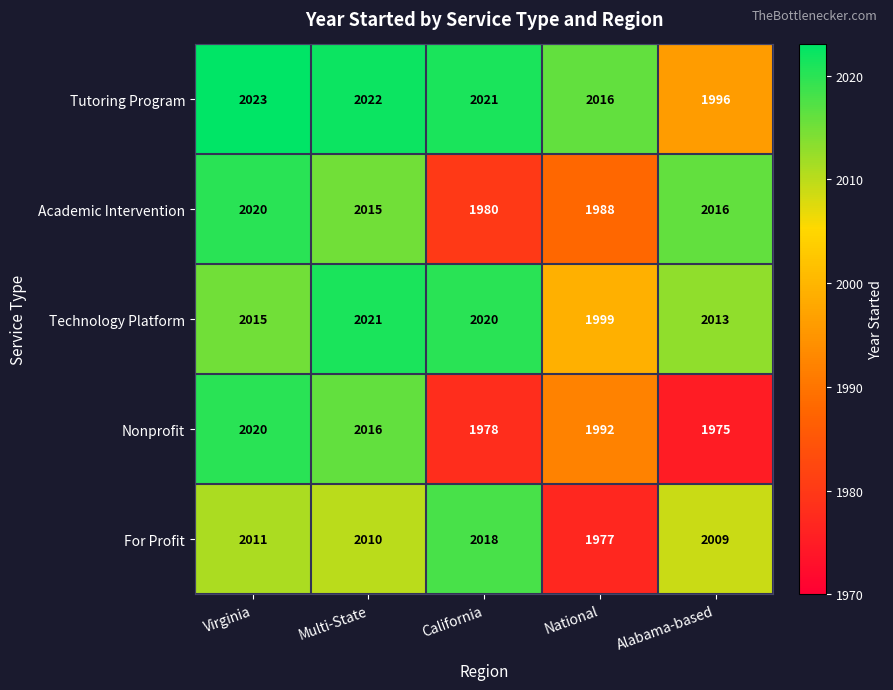

At which category does the chart reach its peak across all series?

Virginia